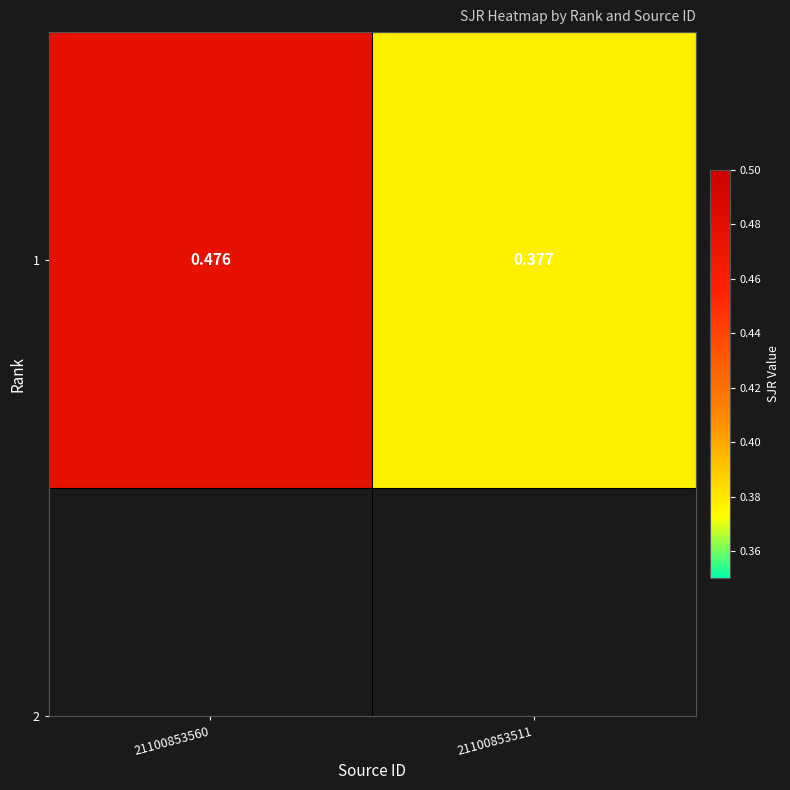

What is the average value?

0.4